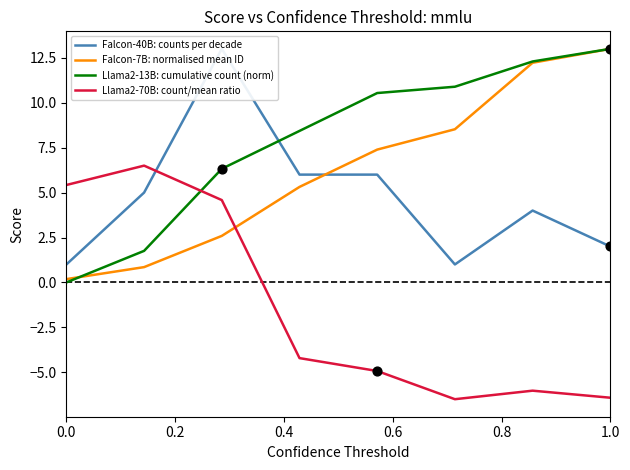

Which series contains the highest Y value?

Falcon-40B: counts per decade